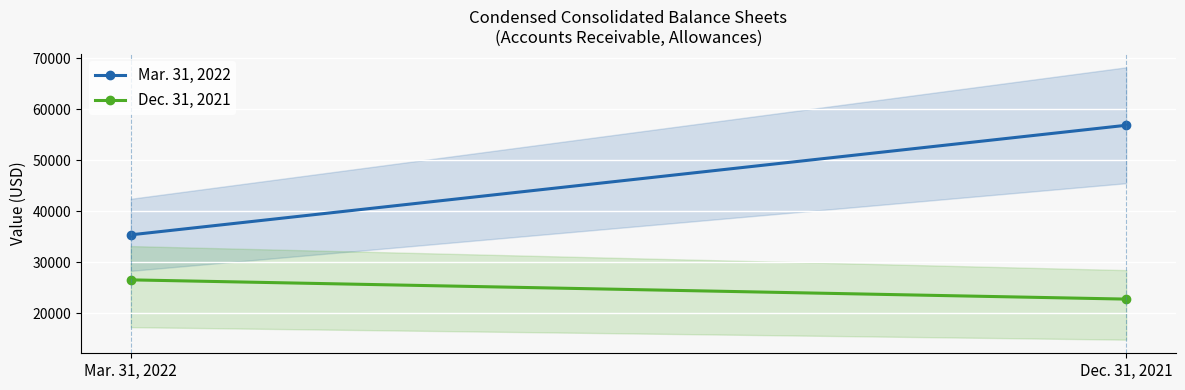

Is the value of Mar. 31, 2022 at Mar. 31, 2022 greater than the value of Dec. 31, 2021 at Mar. 31, 2022?

Yes